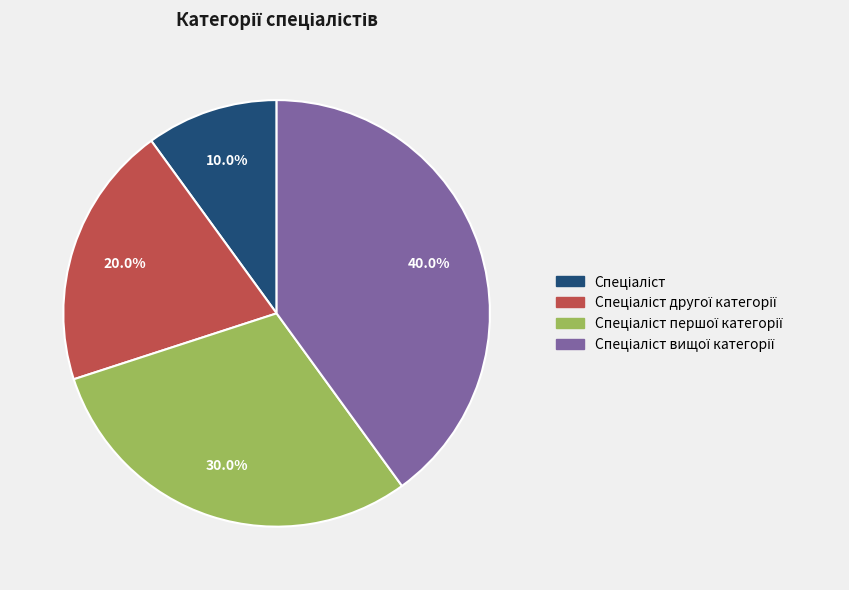

Is there any slice that represents more than half of the pie?

No